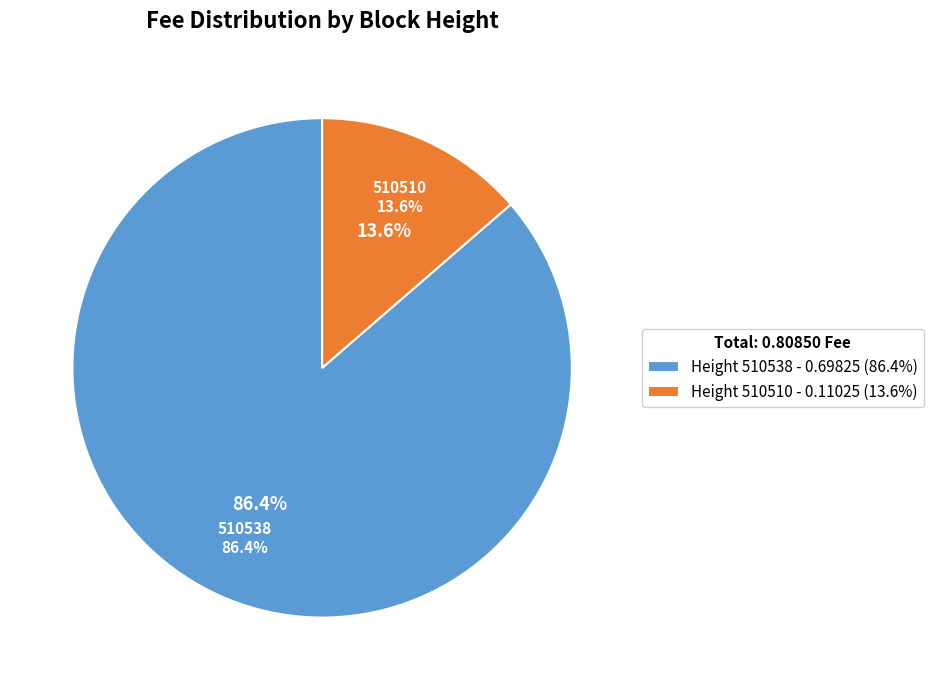

Which category has the biggest portion of the pie?

510538